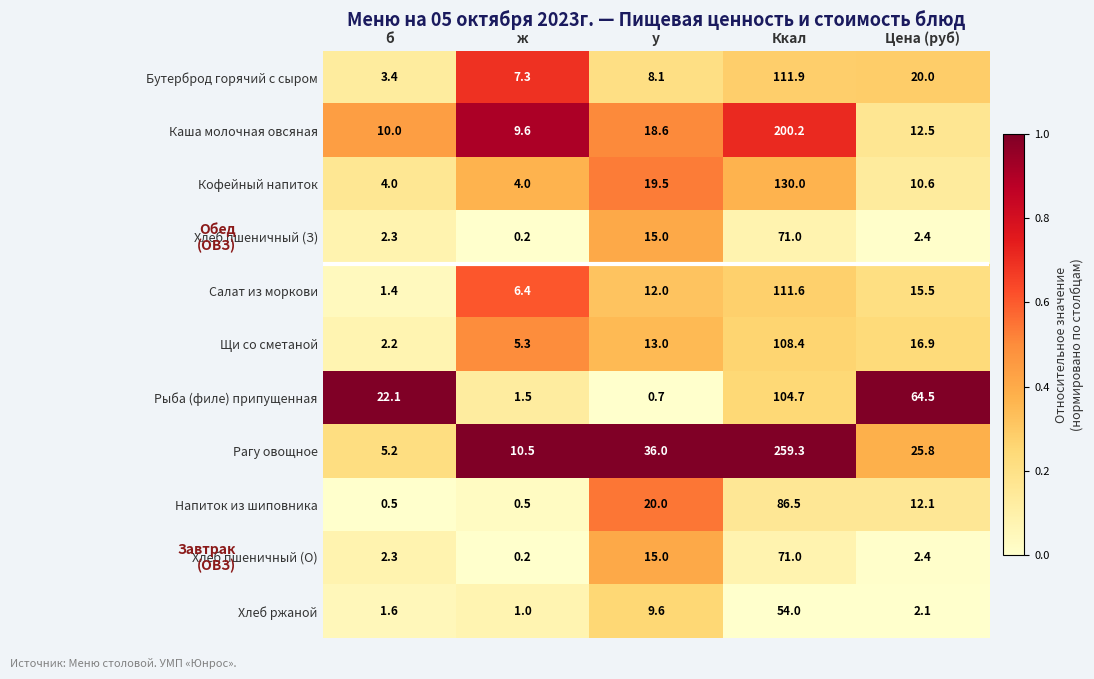

What is the difference between the highest and lowest values at у?

35.3